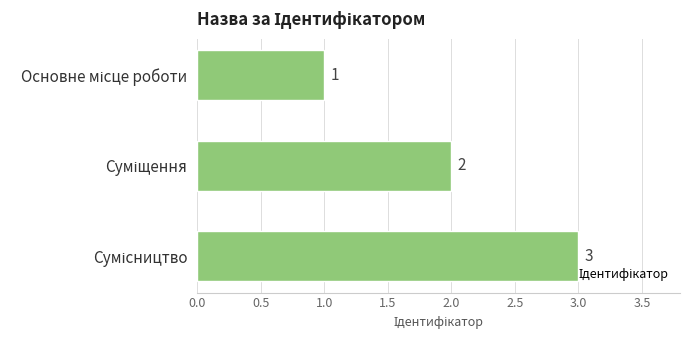

What is the sum of all values?

6